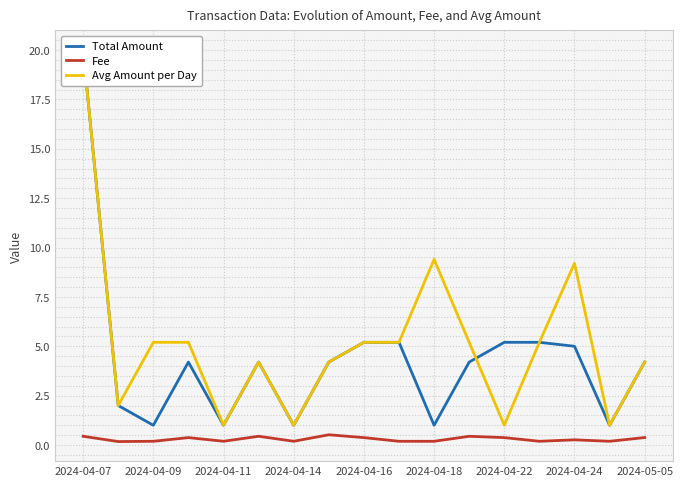

The Fee series shows 0.3 at 2024-04-24. True or false?

True